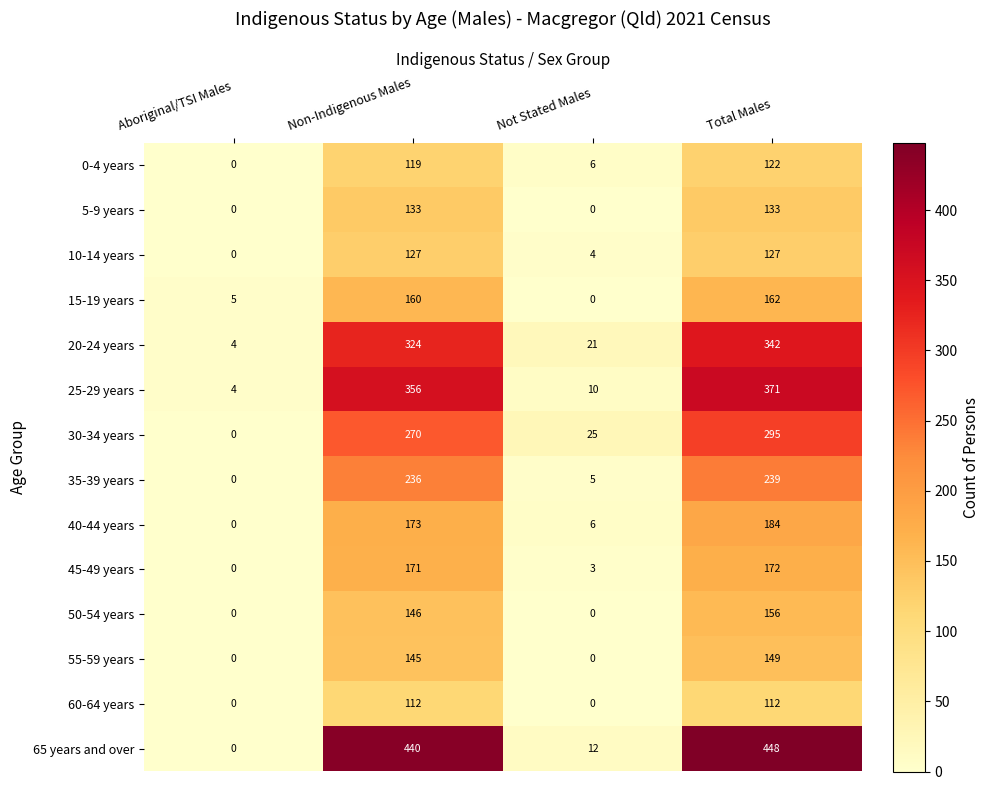

What is the total value across all series at Not Stated Males?

92